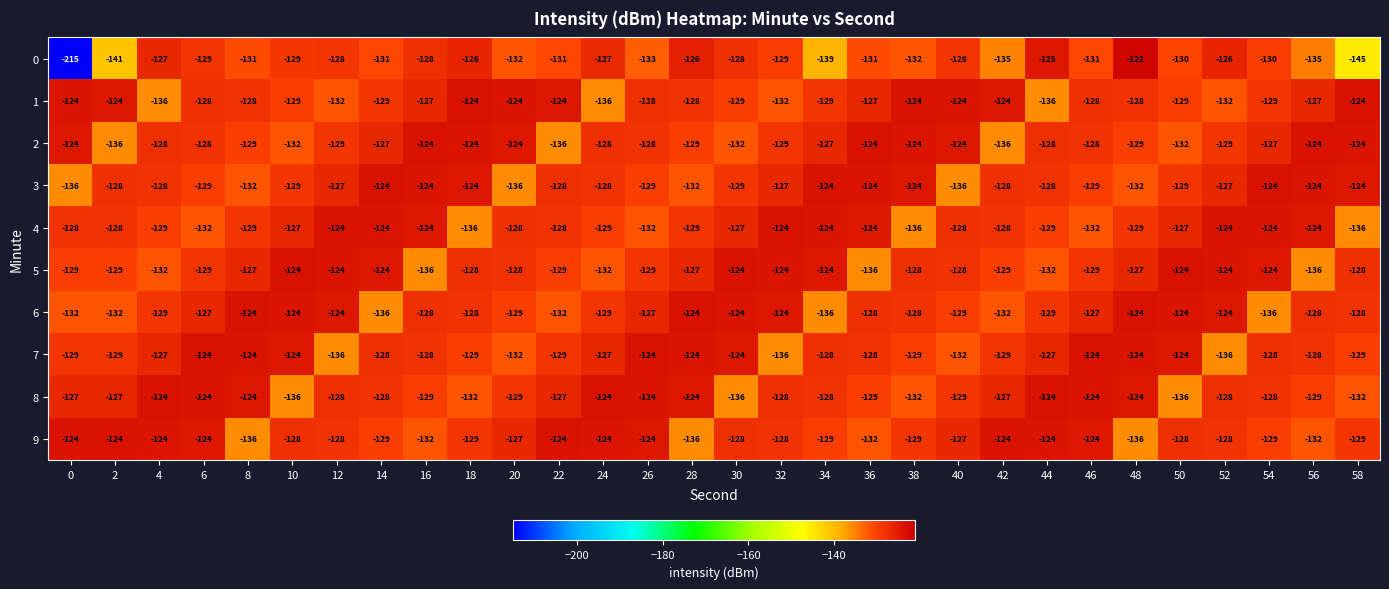

What is the spread (max minus min) of values at 32?

12